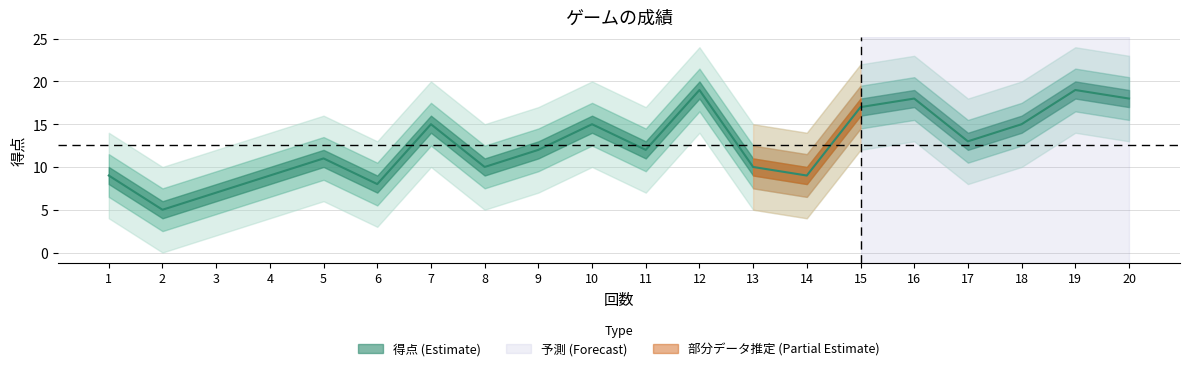

Reading left to right, extract all data points from this chart.

9	5	7	9	11	8	15	10	12	15	12	19	10	9	17	18	13	15	19	18